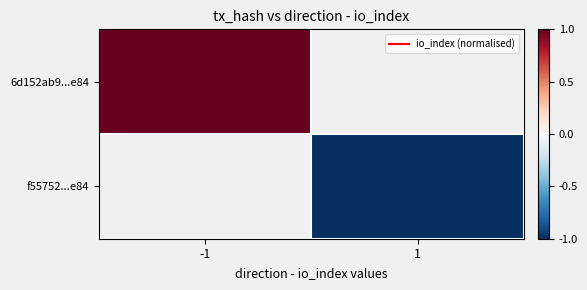

Is it true that f55752...e84 equals -1.0 at 1?

True